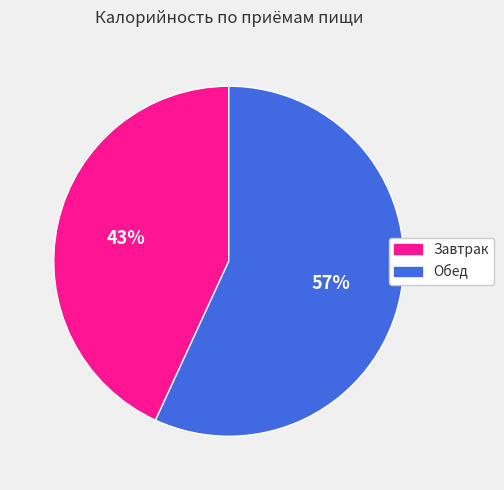

Approximately how many times larger is the value at Завтрак compared to Обед?

0.8